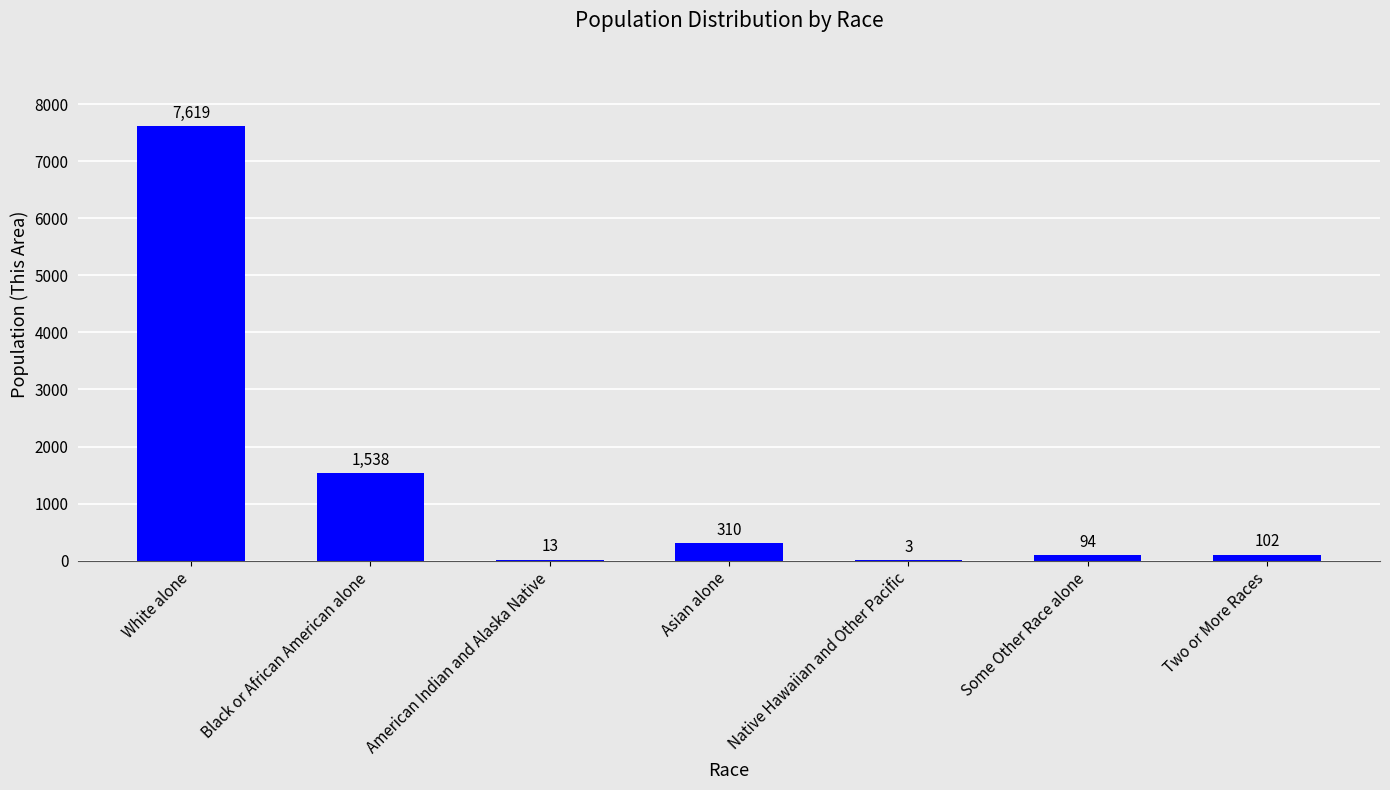

What value does the data have at Asian alone?

310